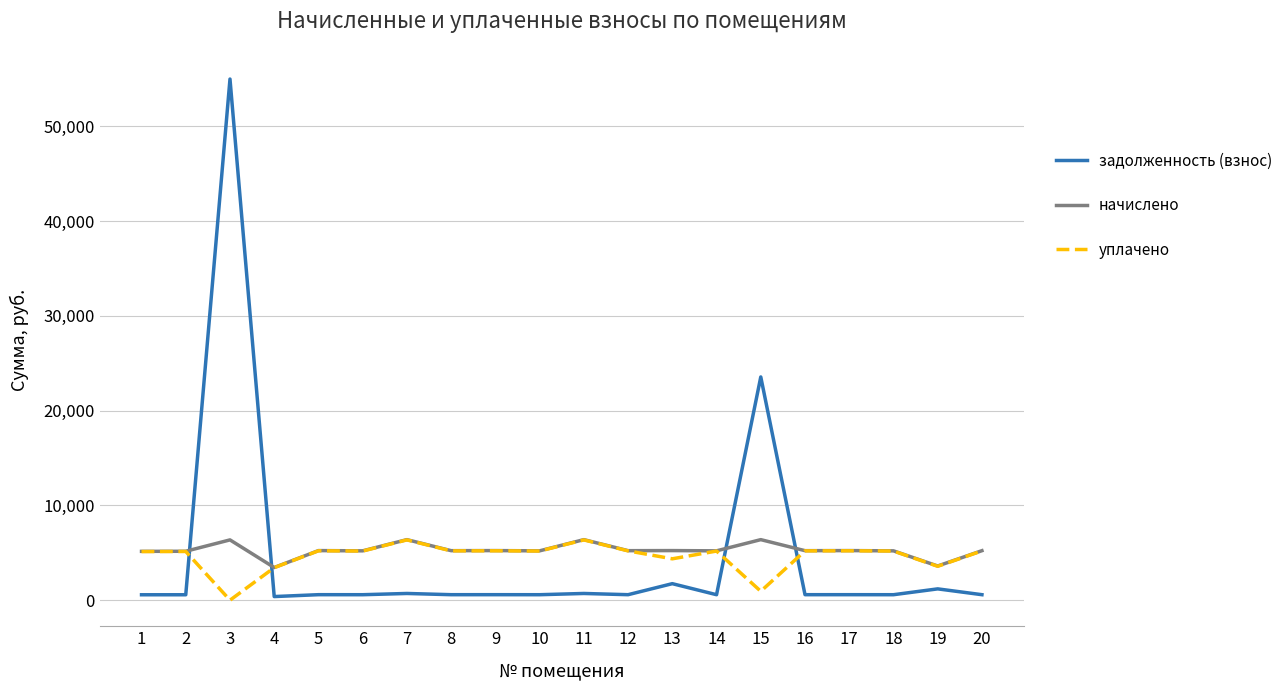

At which category is the sum across all series the highest?

3